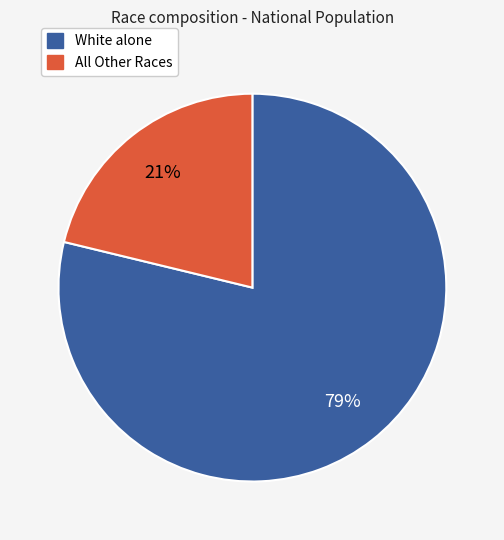

Does any single category account for the majority?

Yes